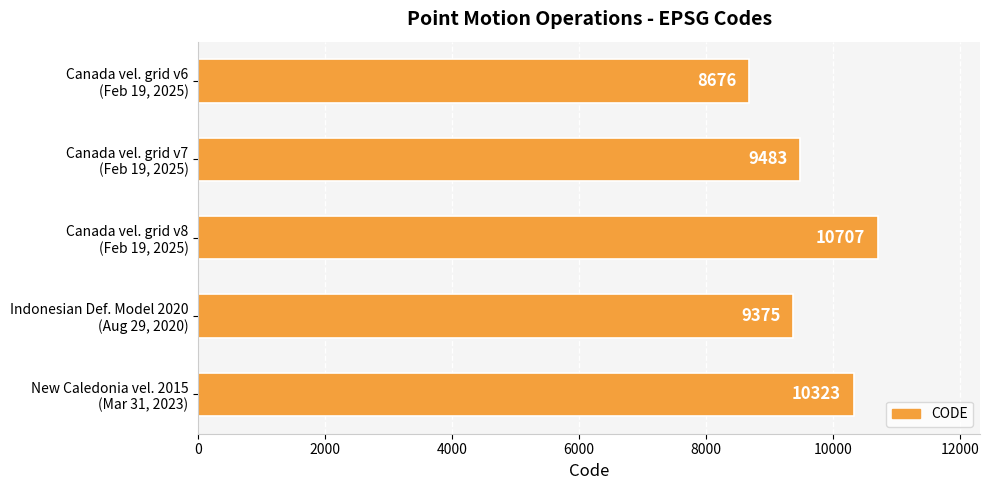

What is the difference between the second highest and second lowest values?

948